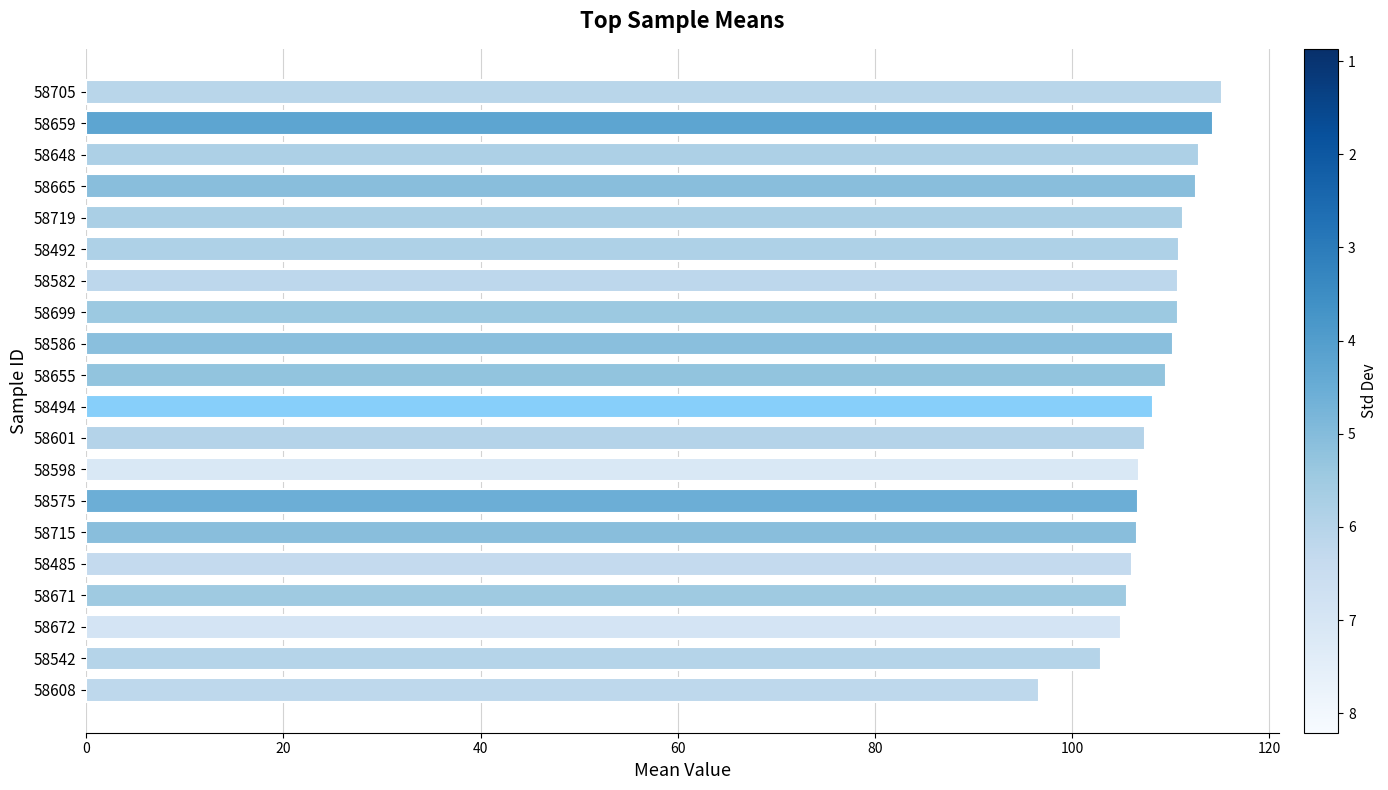

What is the label of the 15th bar from the top?

58715